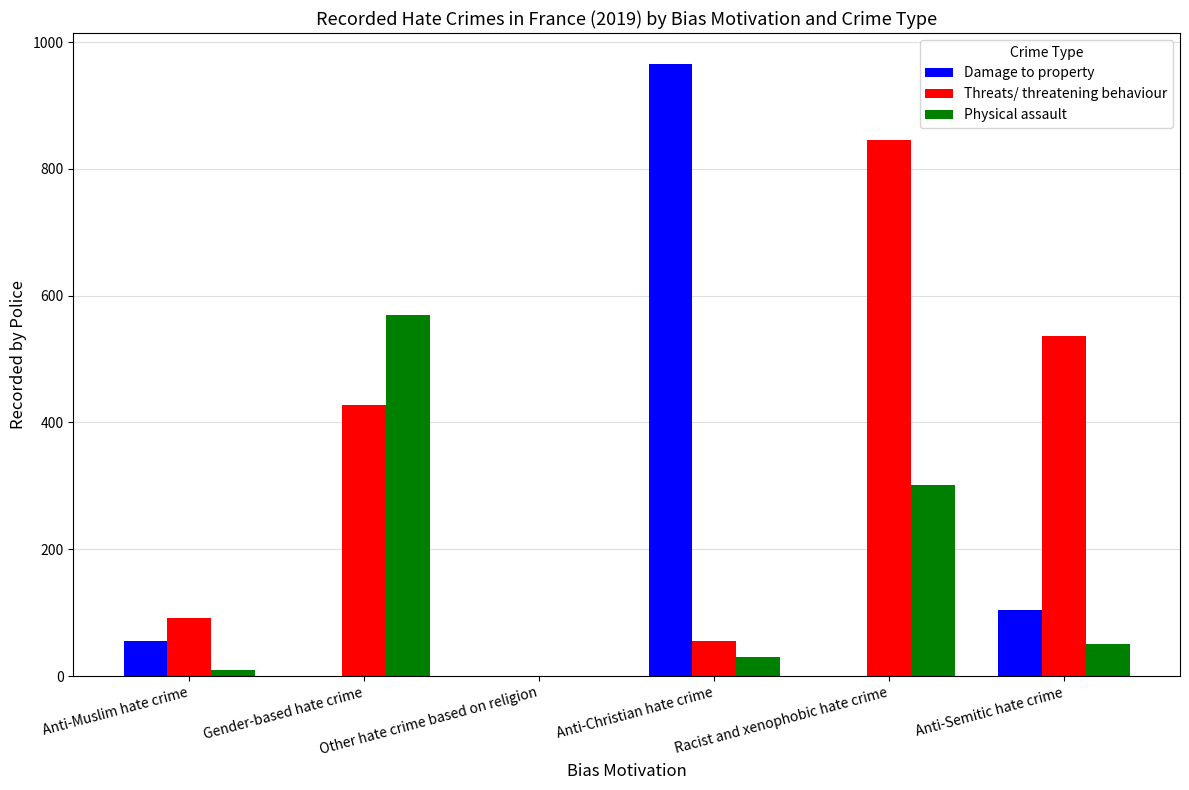

How many distinct data groups are displayed?

3